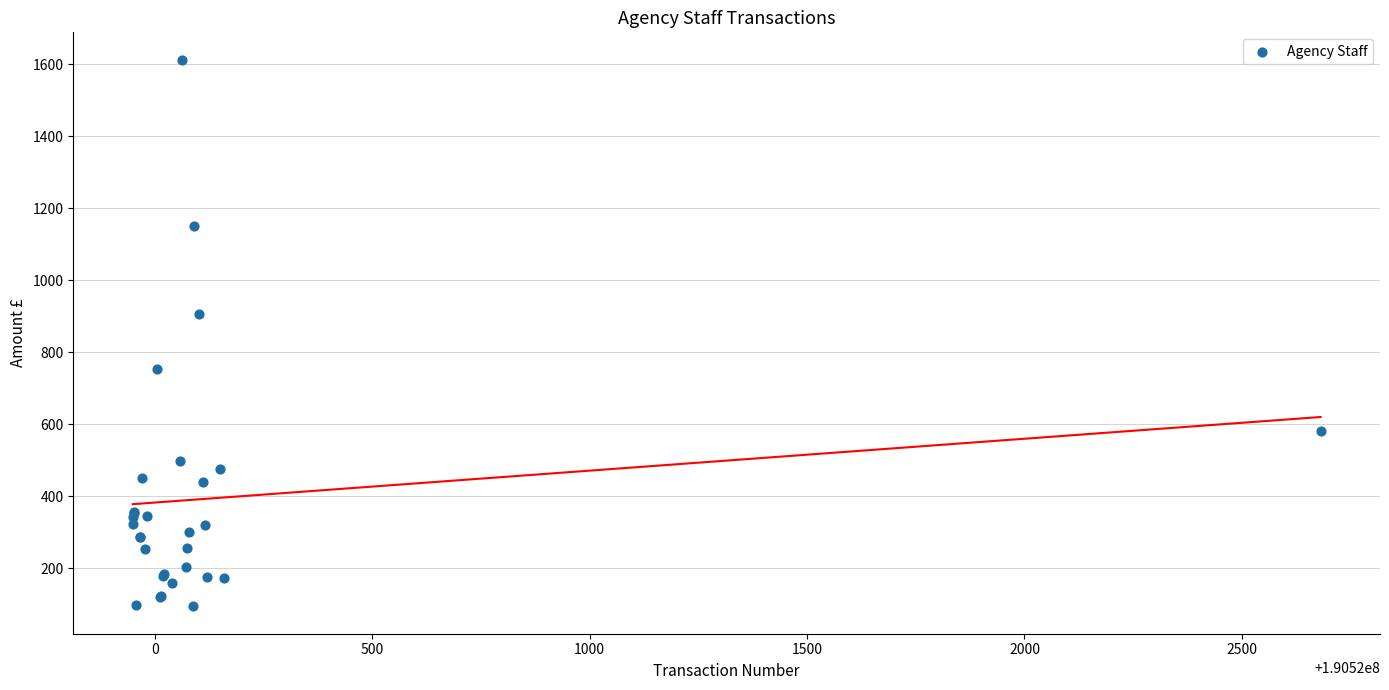

What Y value in the scatter plot is closest to 853?

905.0